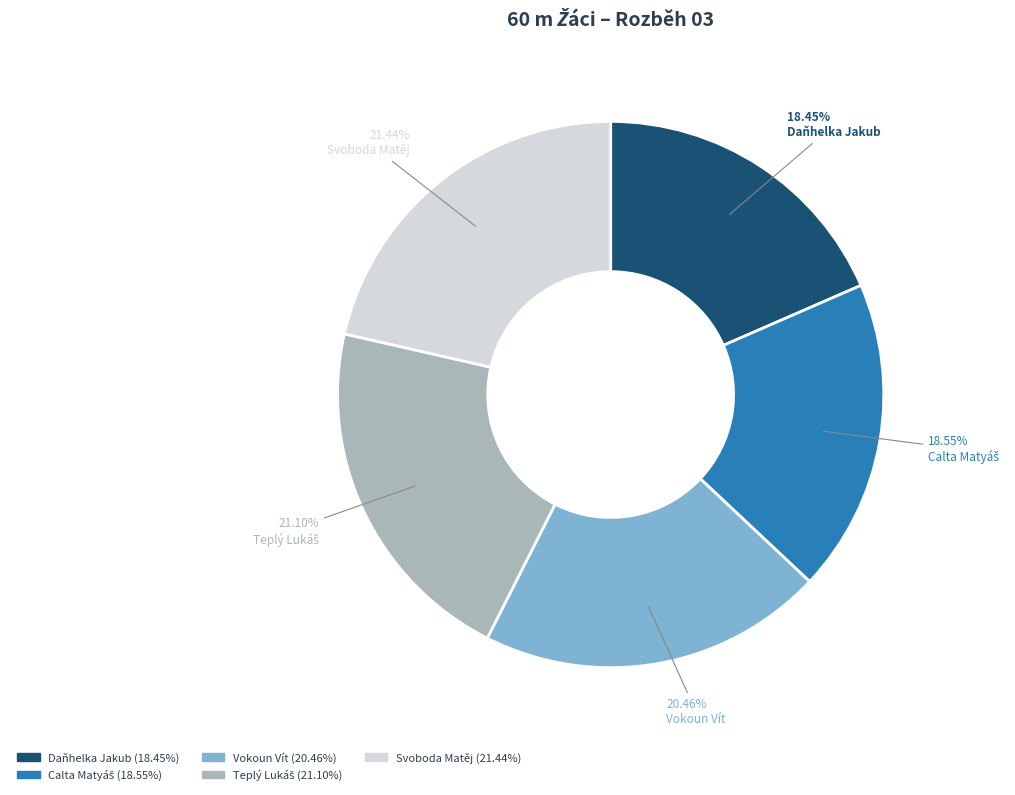

What percentage is NOT represented by Vokoun Vít?

79.5%